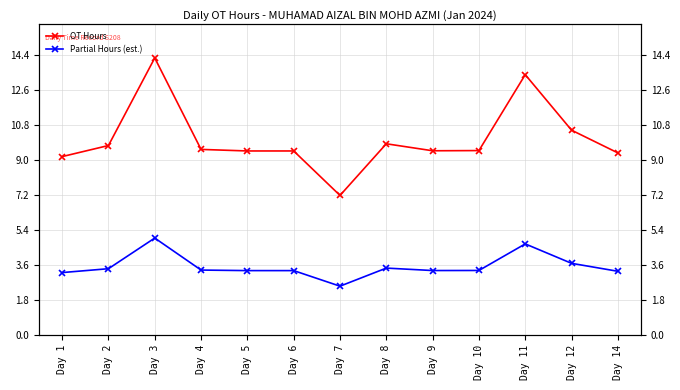

Reading left to right, what are all the values shown in this chart?

OT Hours: 9.2	9.8	14.3	9.6	9.5	9.5	7.2	9.8	9.5	9.5	13.4	10.6	9.4
Partial Hours (est.): 3.2	3.4	5.0	3.3	3.3	3.3	2.5	3.4	3.3	3.3	4.7	3.7	3.3